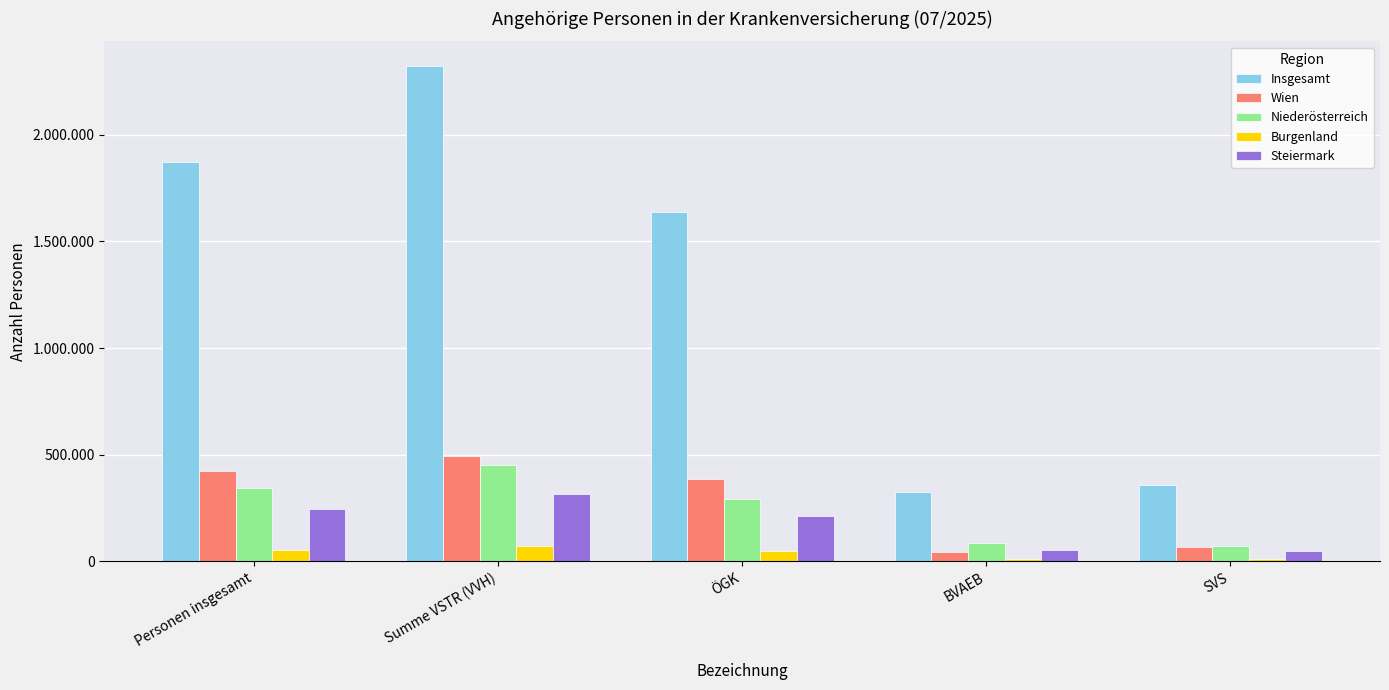

Are the bars horizontal?

No